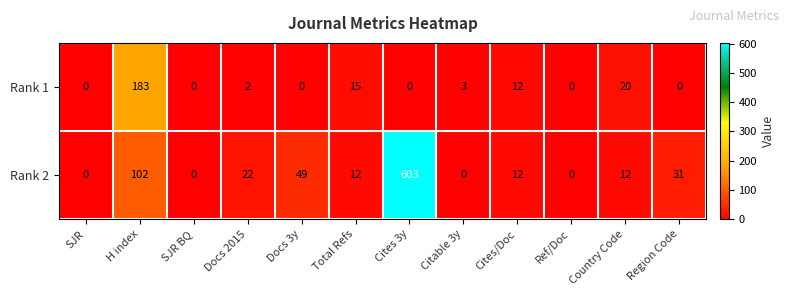

Rank the series by their maximum value, from highest to lowest.

Rank 2, Rank 1